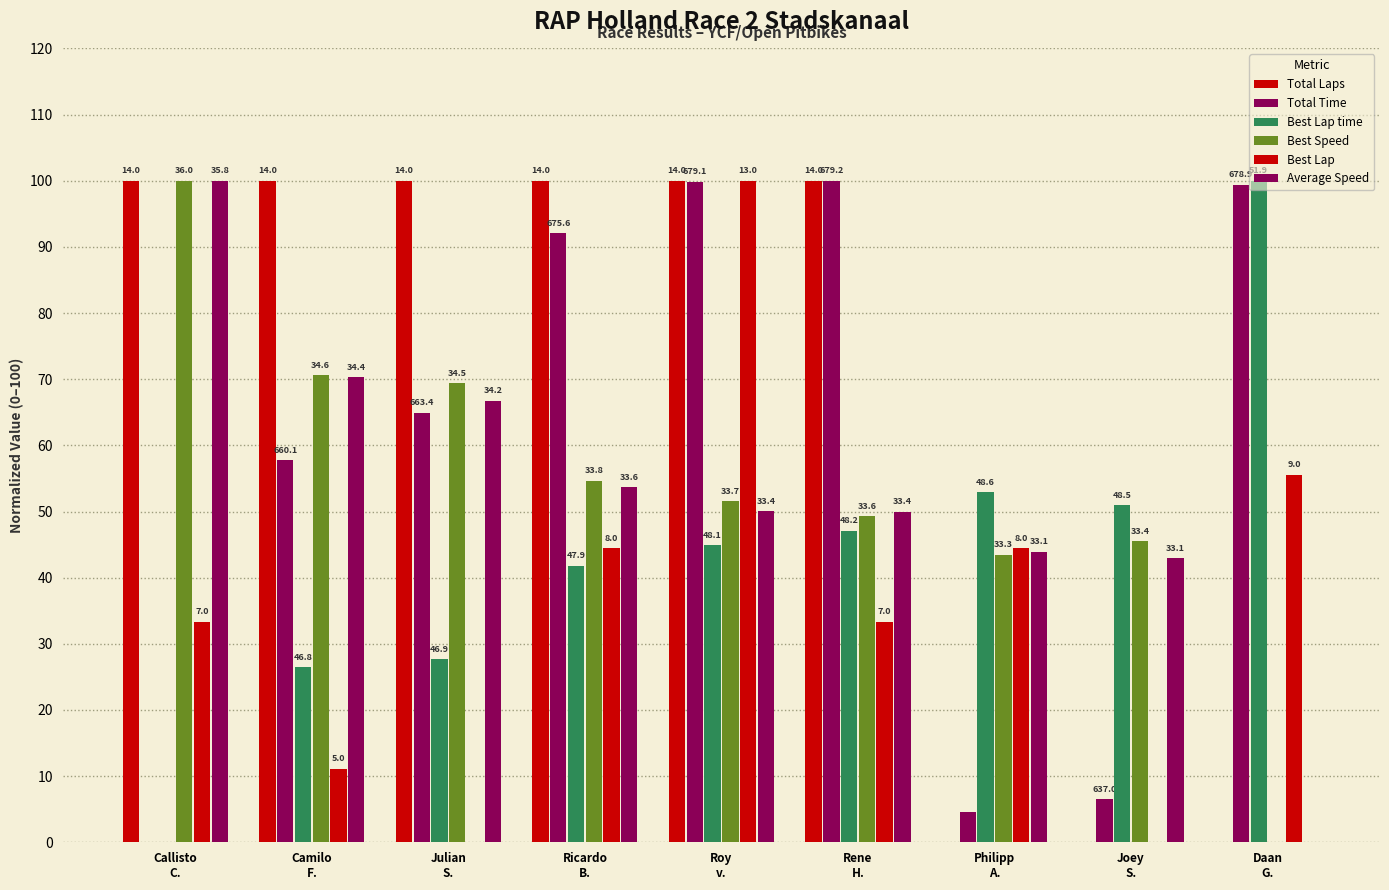

Are the bars grouped side by side (vs. stacked)?

Yes